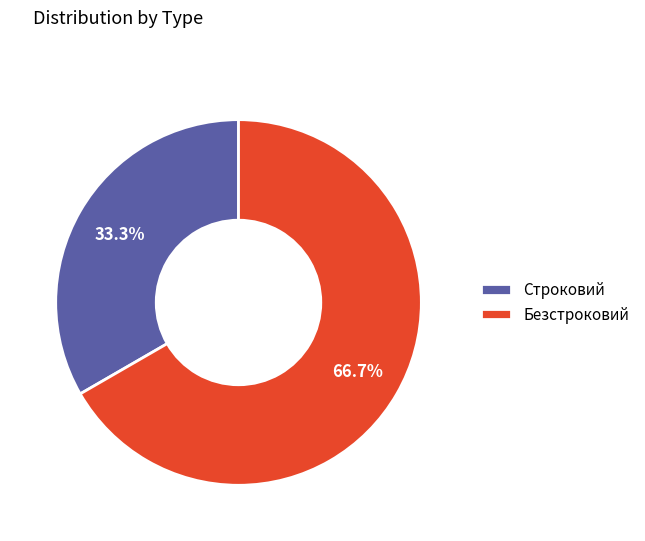

True or false: Безстроковий accounts for 79% of the total.

False